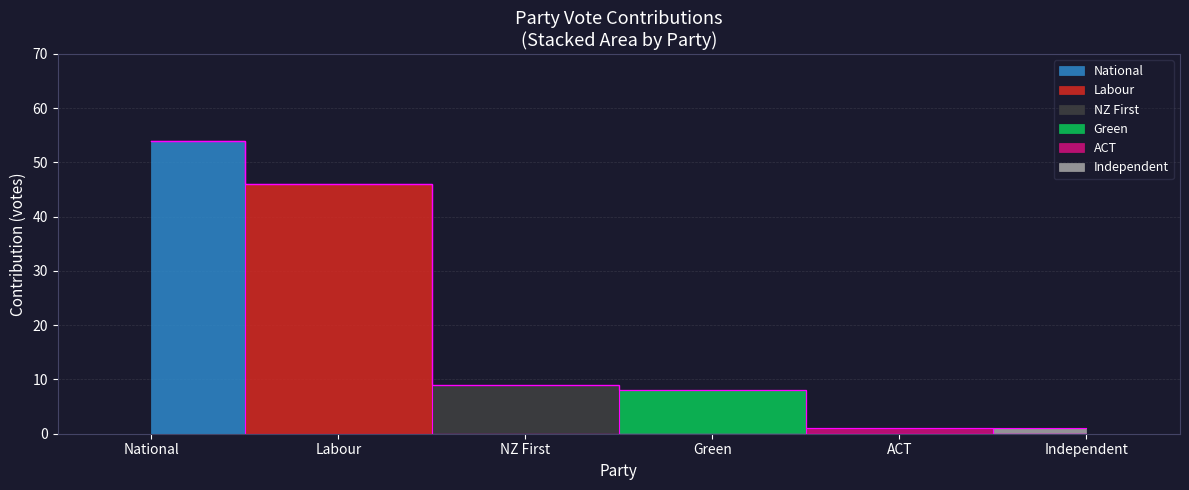

Is the value of NZ First at ACT greater than the value of National at NZ First?

No